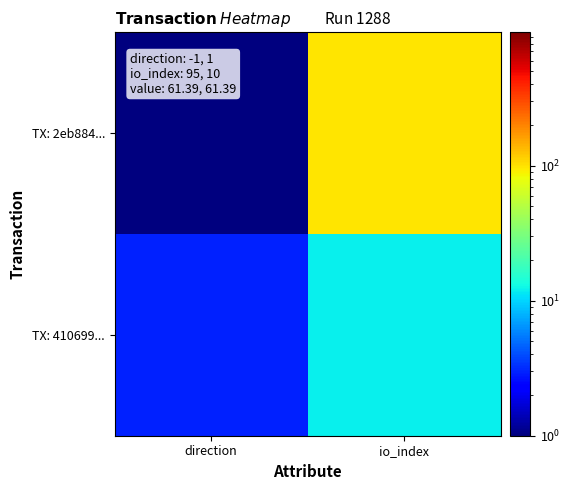

Rank the series by their maximum value, from lowest to highest.

TX: 410699..., TX: 2eb884...